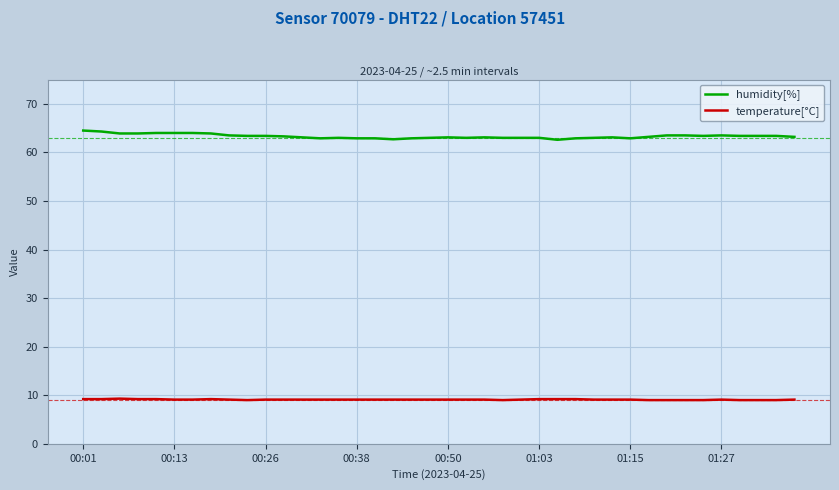

Rank the series by their maximum value, from highest to lowest.

humidity[%], temperature[°C]